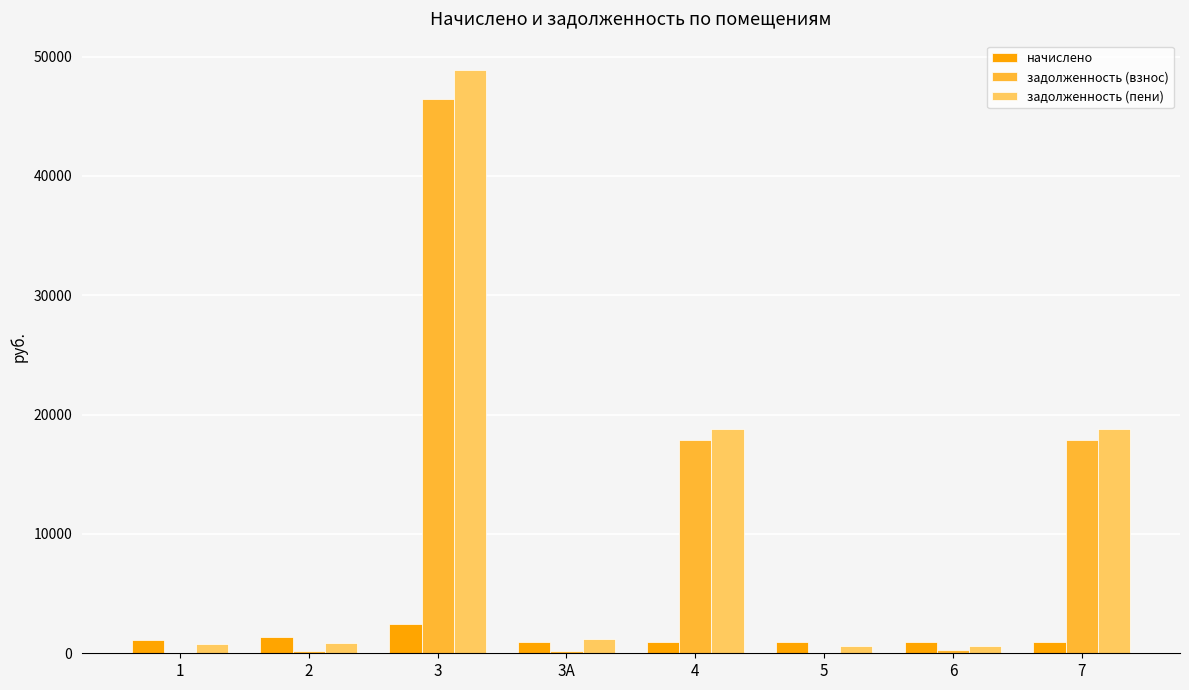

What is the spread (max minus min) of values at 4?

17866.2